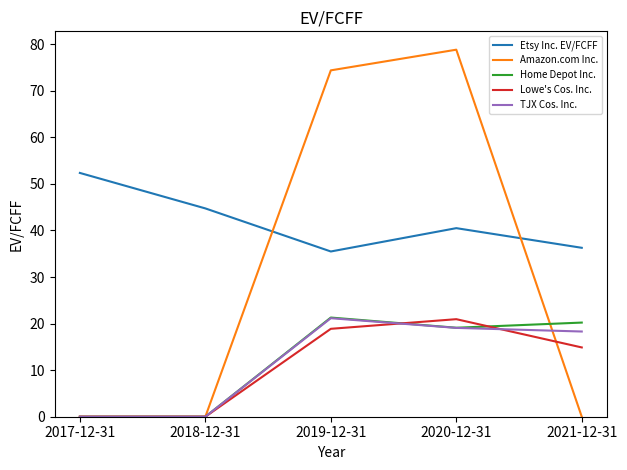

Is it true that Amazon.com Inc. equals 0.0 at 2017-12-31?

True